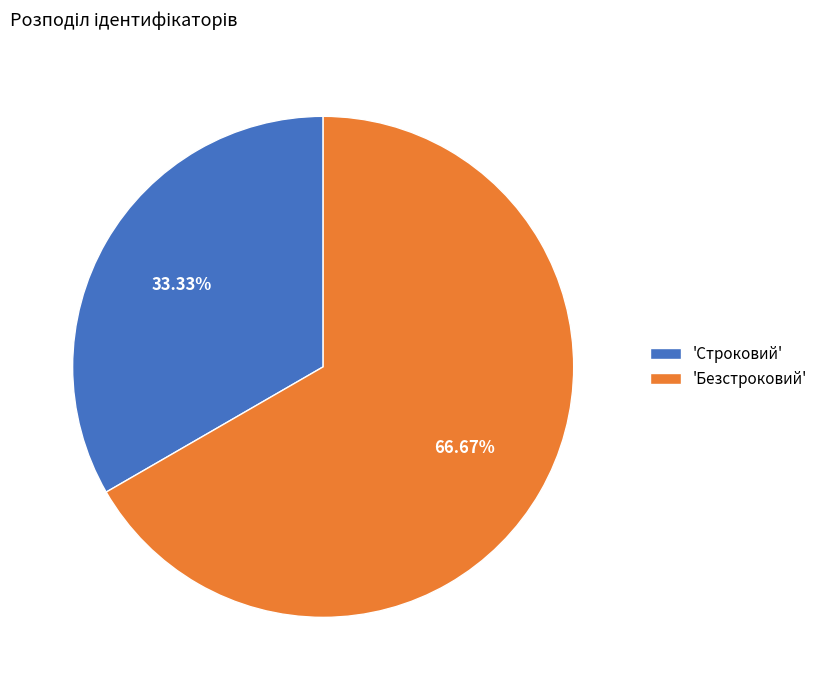

Which has a higher value, 'Строковий' or 'Безстроковий'?

'Безстроковий'